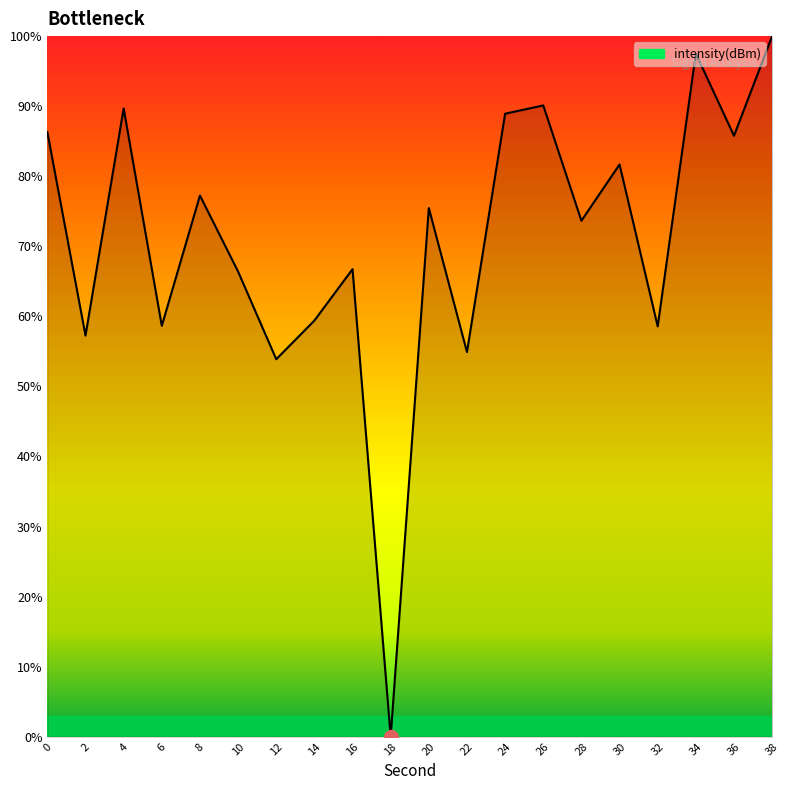

Which label corresponds to the smallest value in the chart?

18